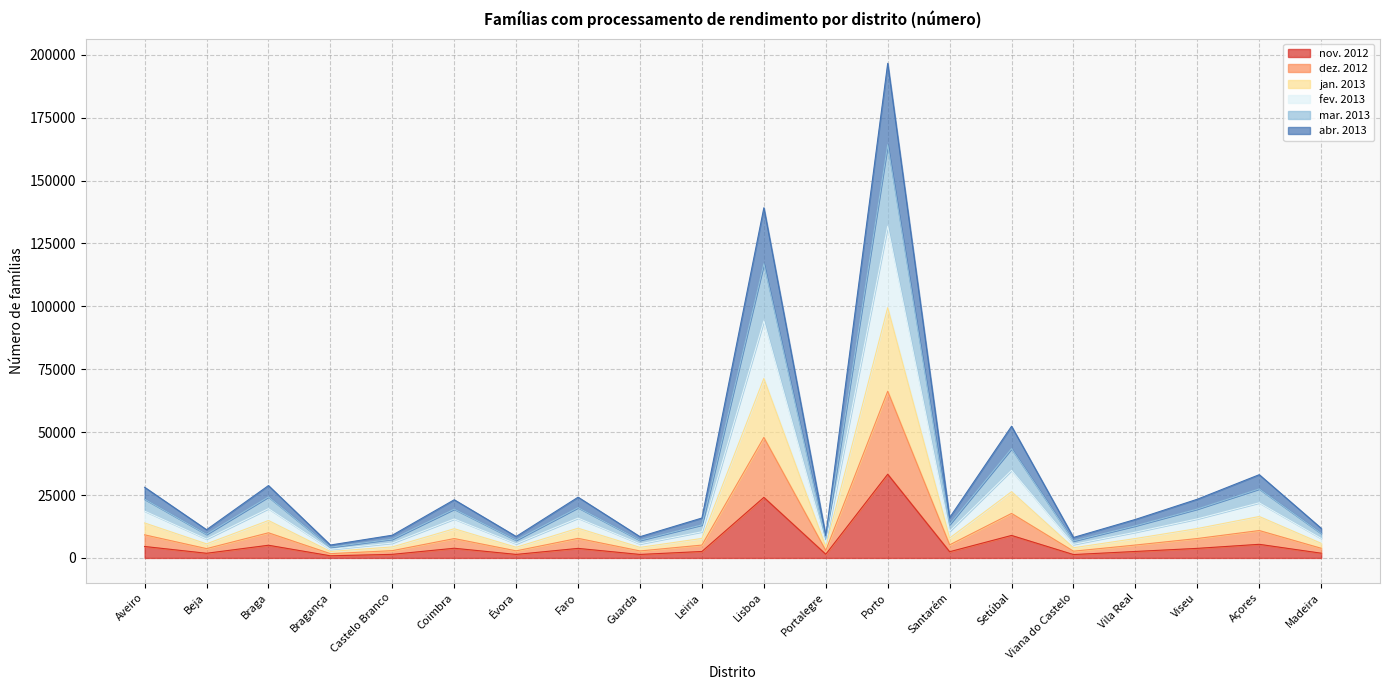

What is the difference between the highest and lowest values at Guarda?

7057